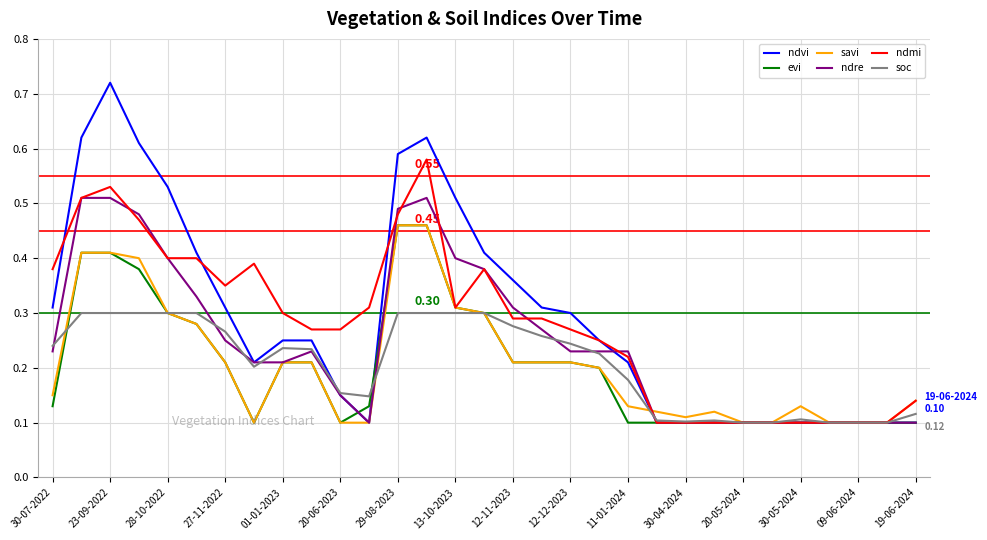

What is the sum of all evi values?

6.3